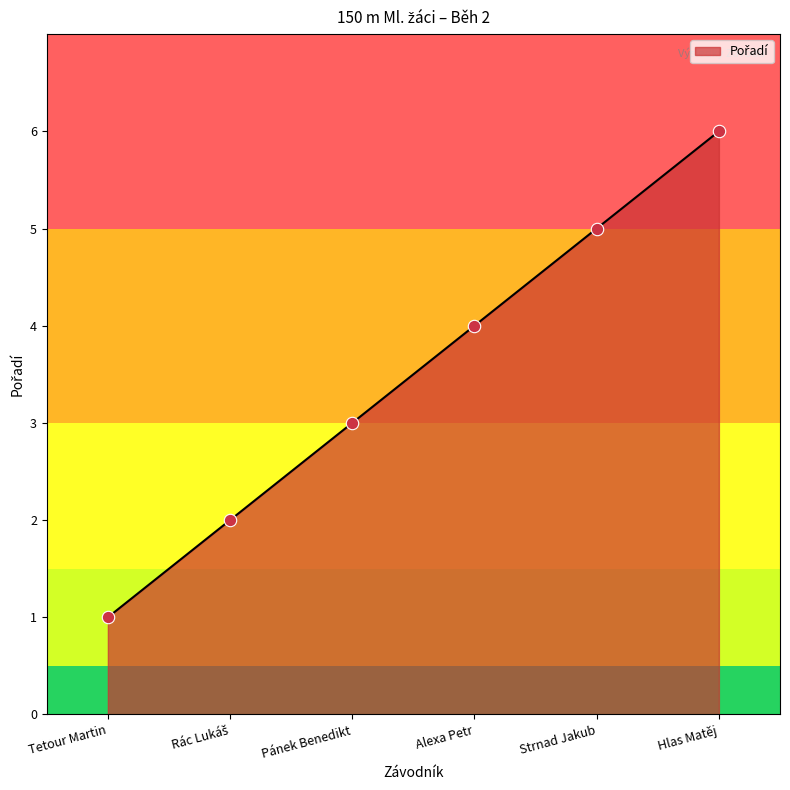

Which has a higher value, Hlas Matěj or Alexa Petr?

Hlas Matěj